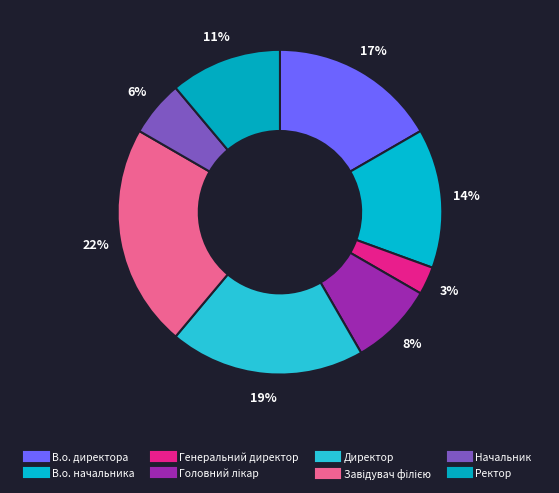

What is the smallest slice in the pie chart?

Генеральний директор